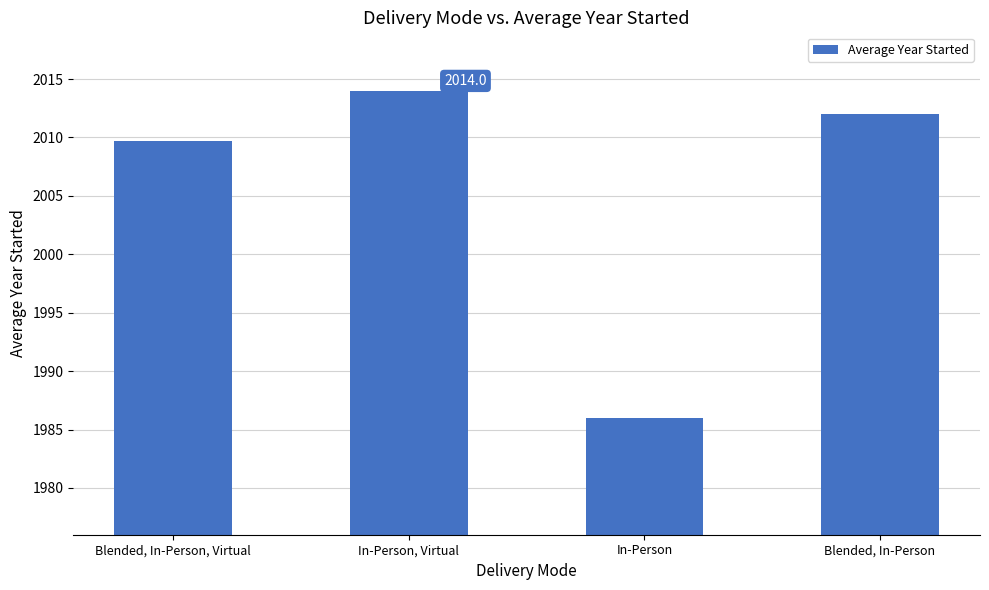

True or false: the data shows 2807.9 at In-Person.

False